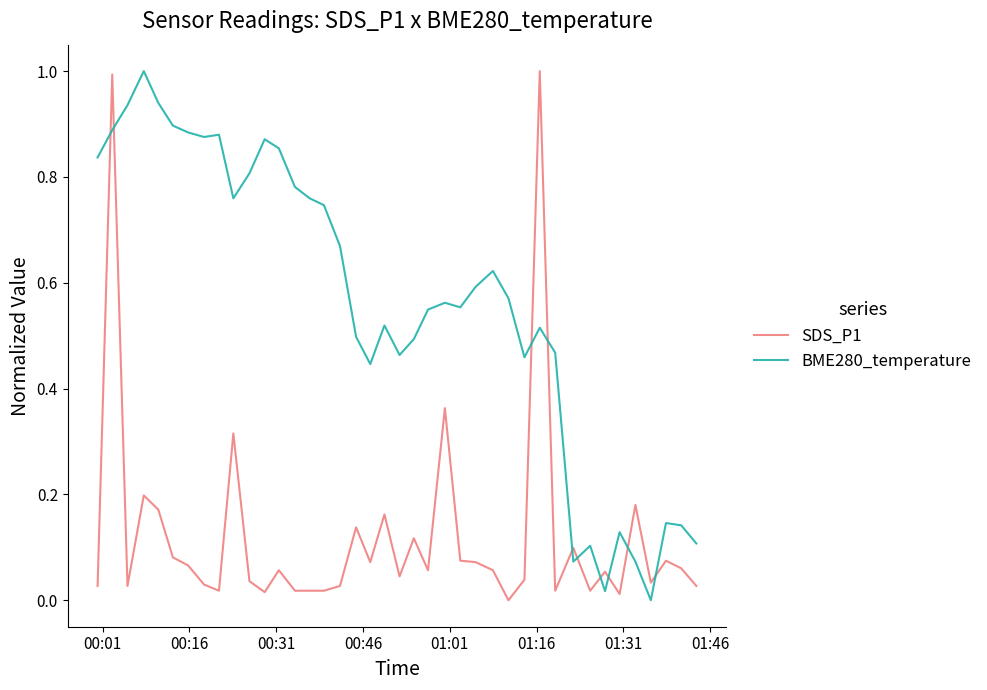

Which series has the largest total across all categories?

BME280_temperature